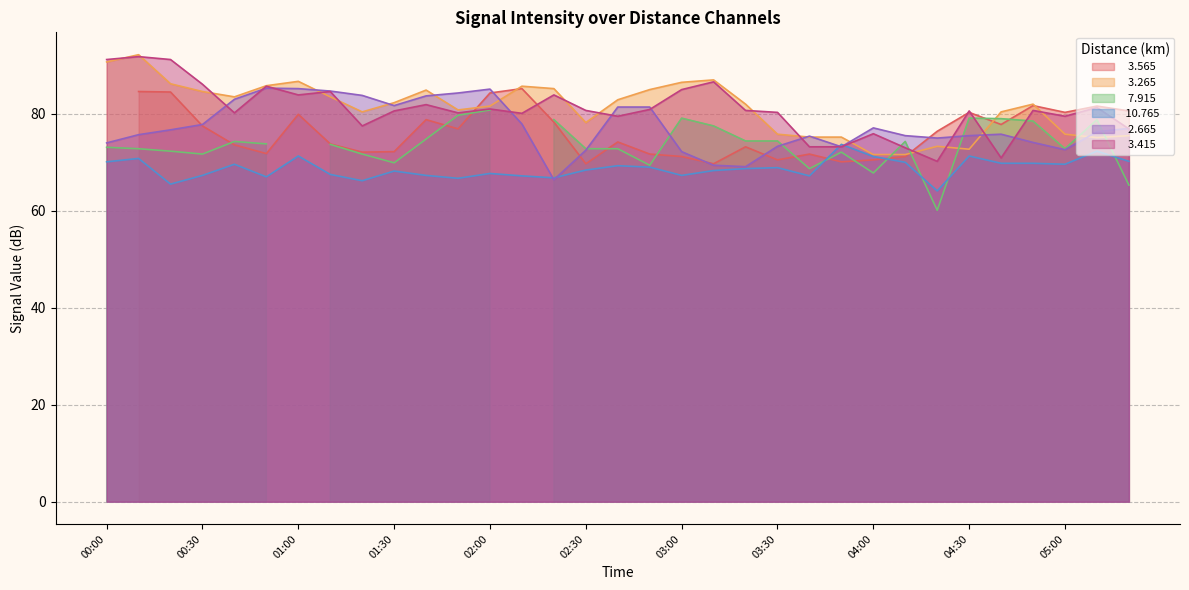

After their last crossing, which series has the higher values:  10.765 or   3.415?

  3.415